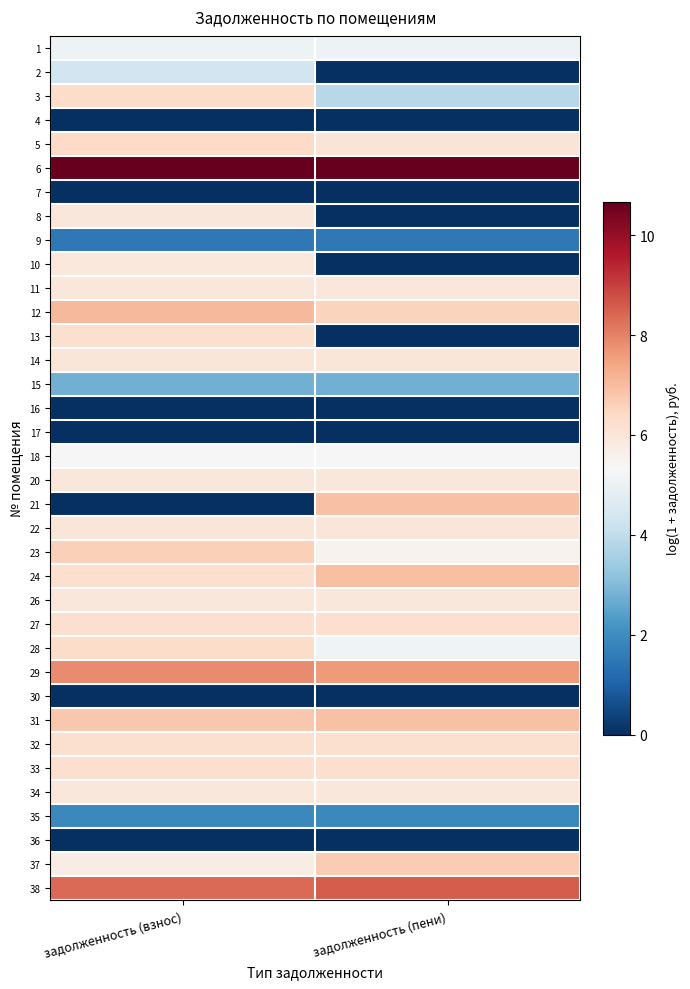

What is the total value across all series at задолженность (взнос)?

171.6